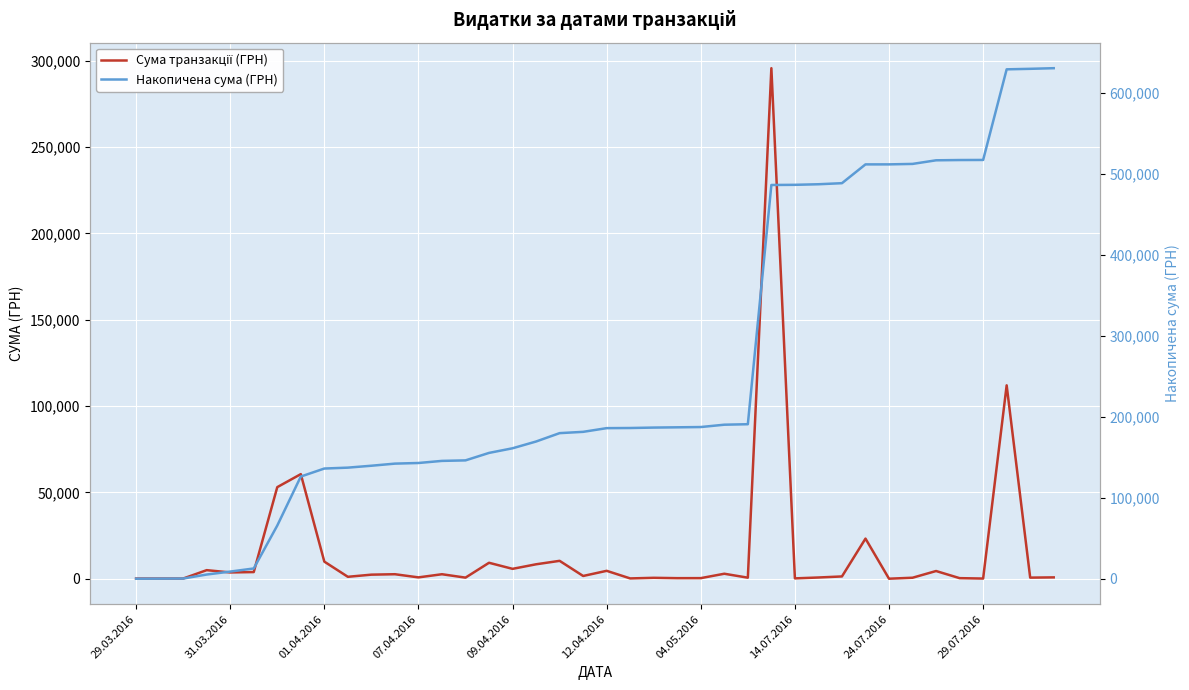

True or false: Накопичена сума (ГРН) has a value of 155554.1 at 15.

True